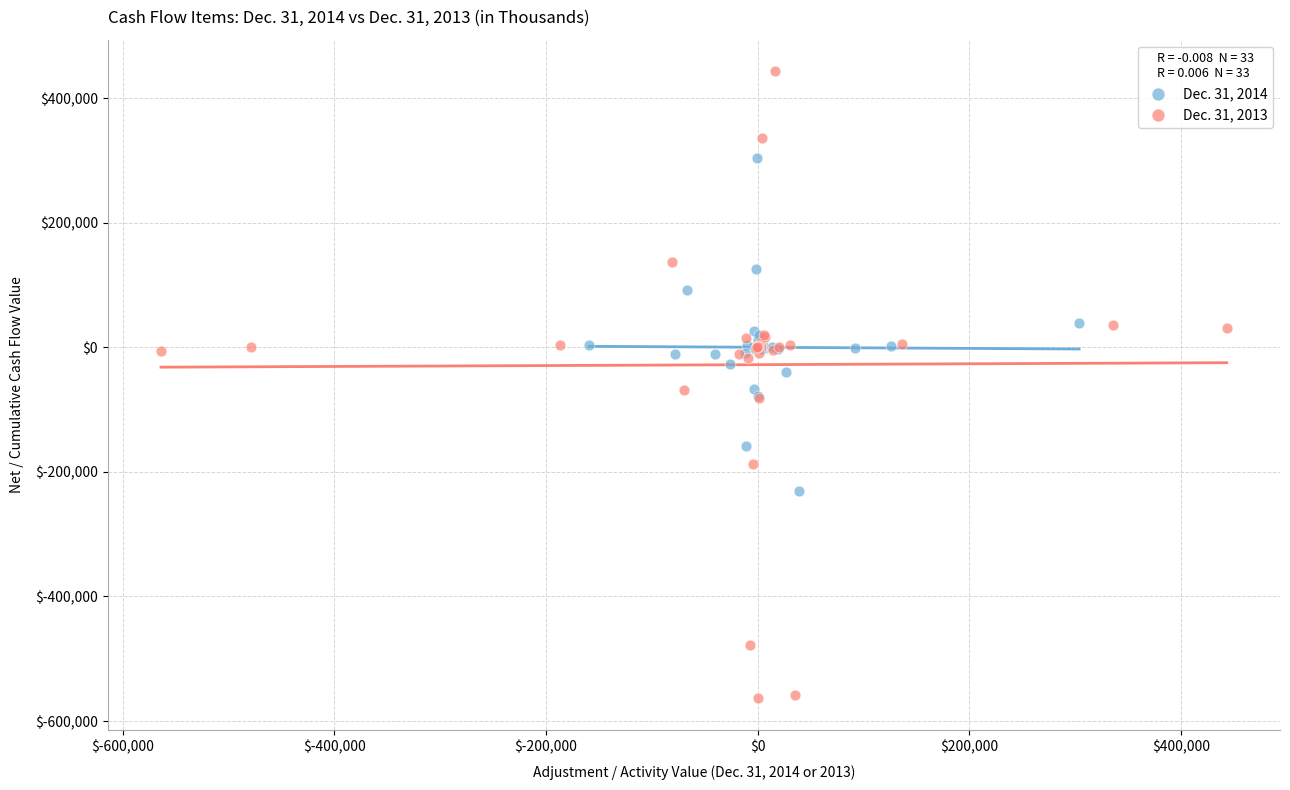

Which series has the widest spread of Y values?

Dec. 31, 2013